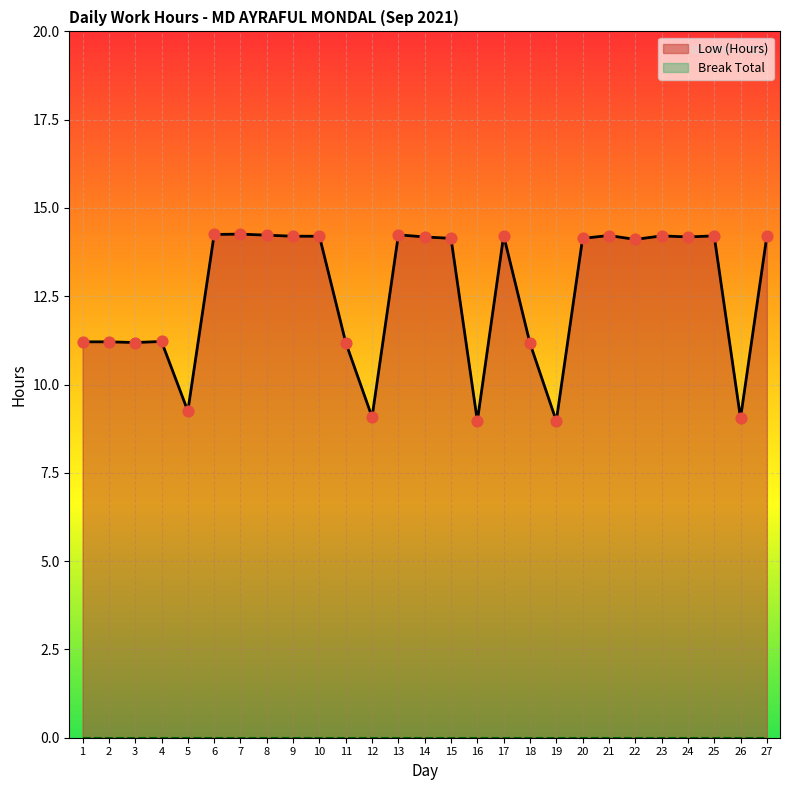

Between 24 and 13, which is larger?

13